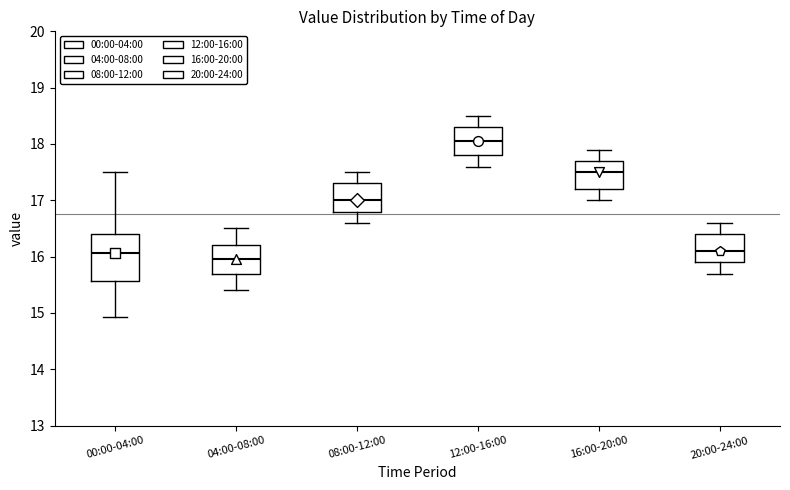

Which box is the tallest, from its lower edge to its upper edge?

00:00-04:00